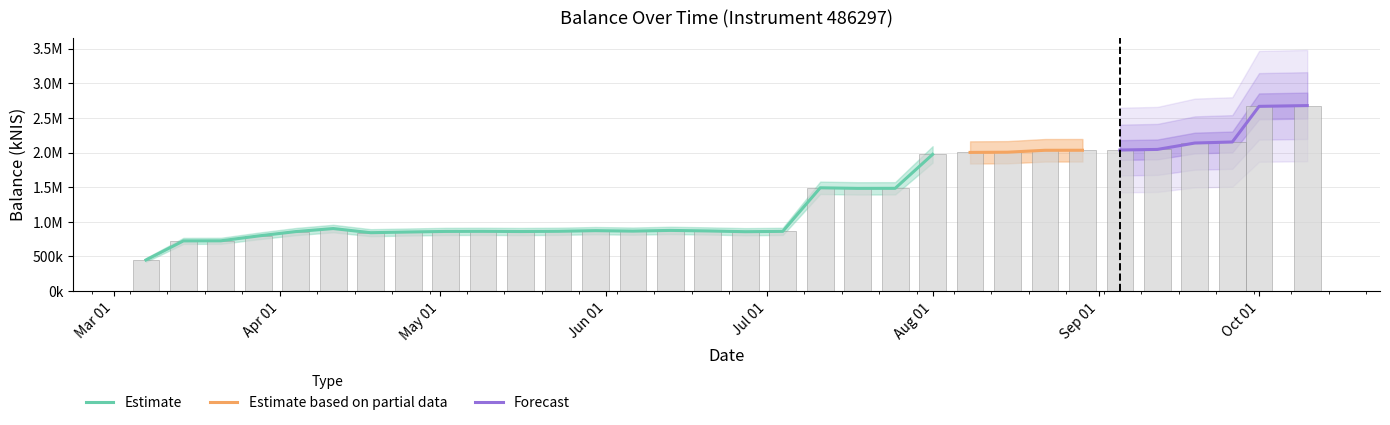

What position from the right is 2024-04-25?

25